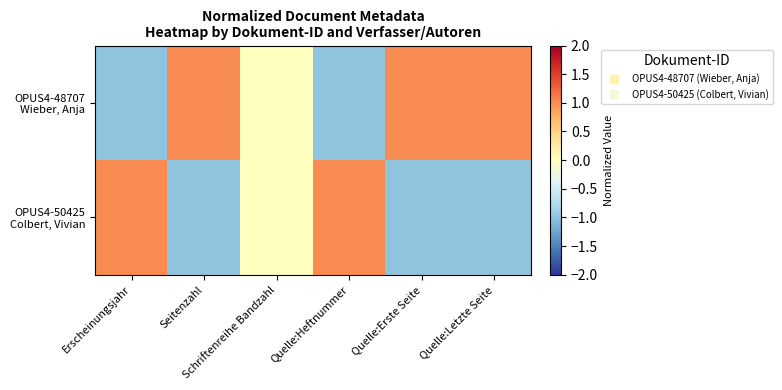

Which series has the widest spread of values?

OPUS4-48707 Wieber, Anja